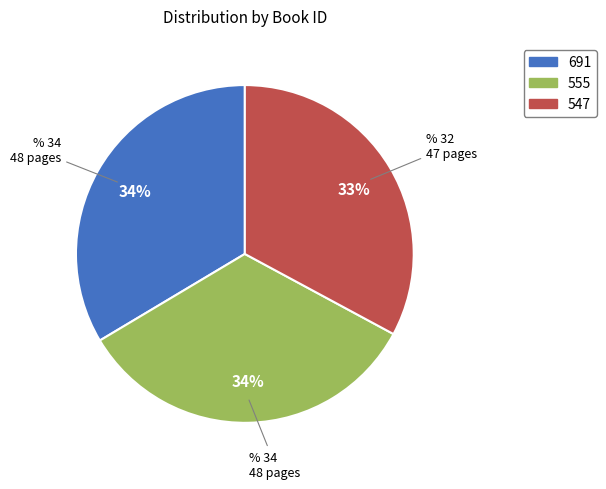

Does any single category account for the majority?

No